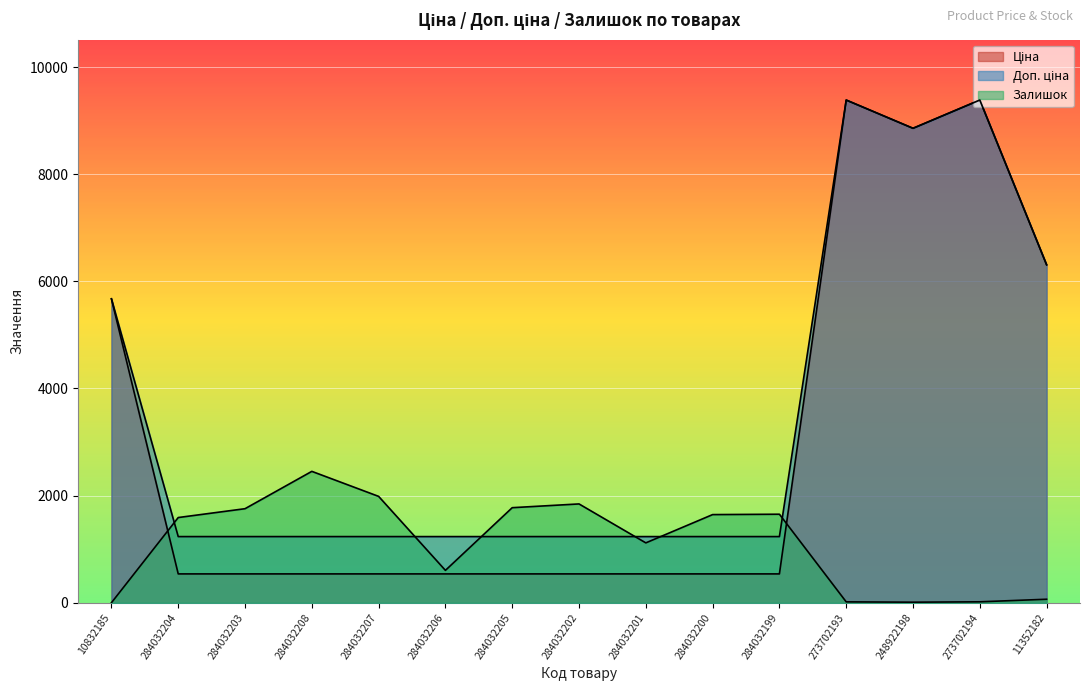

True or false: Ціна has more than 2 interior local peaks.

False